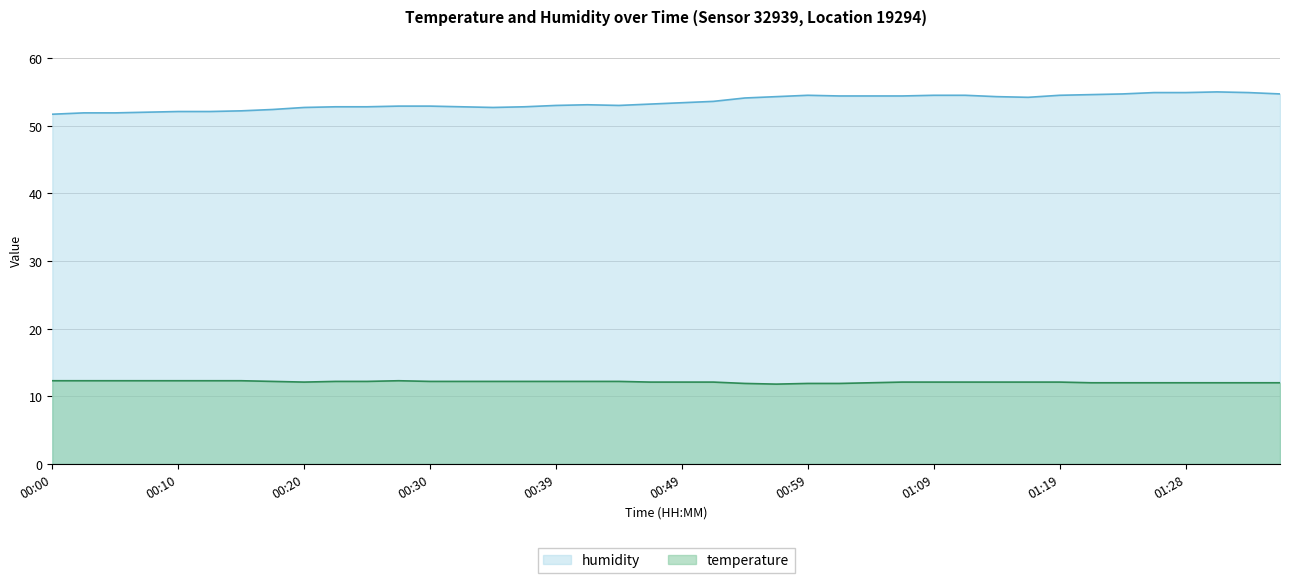

How many lines are shown in the chart?

2